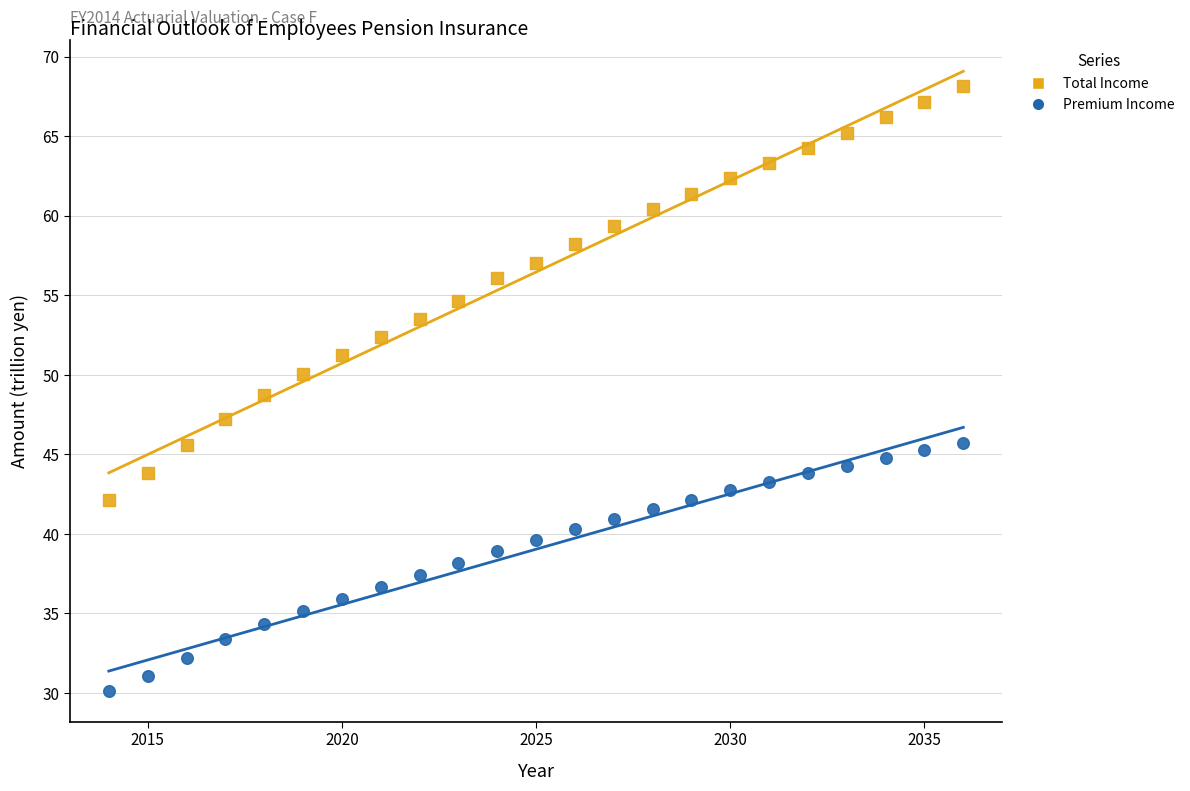

Across all data points, what is the range of Y values (max minus min)?

38.0